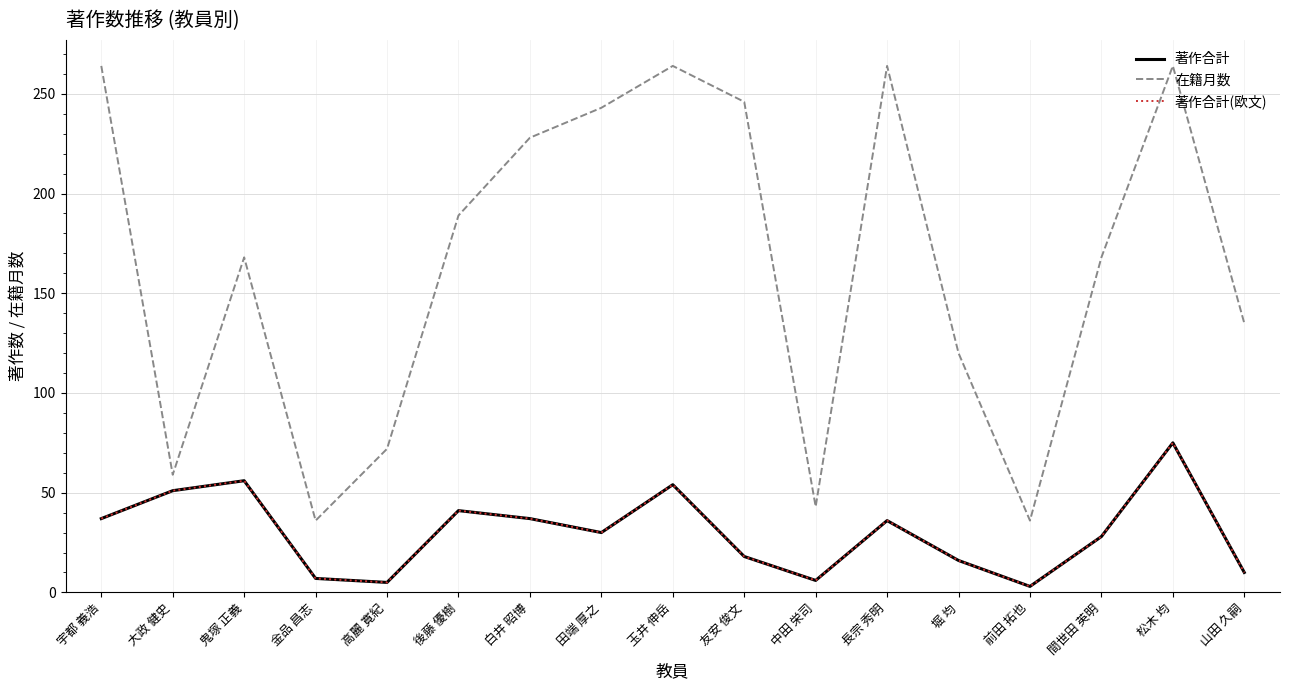

What is the difference between the maximum and minimum values in the 著作合計(欧文) series?

72